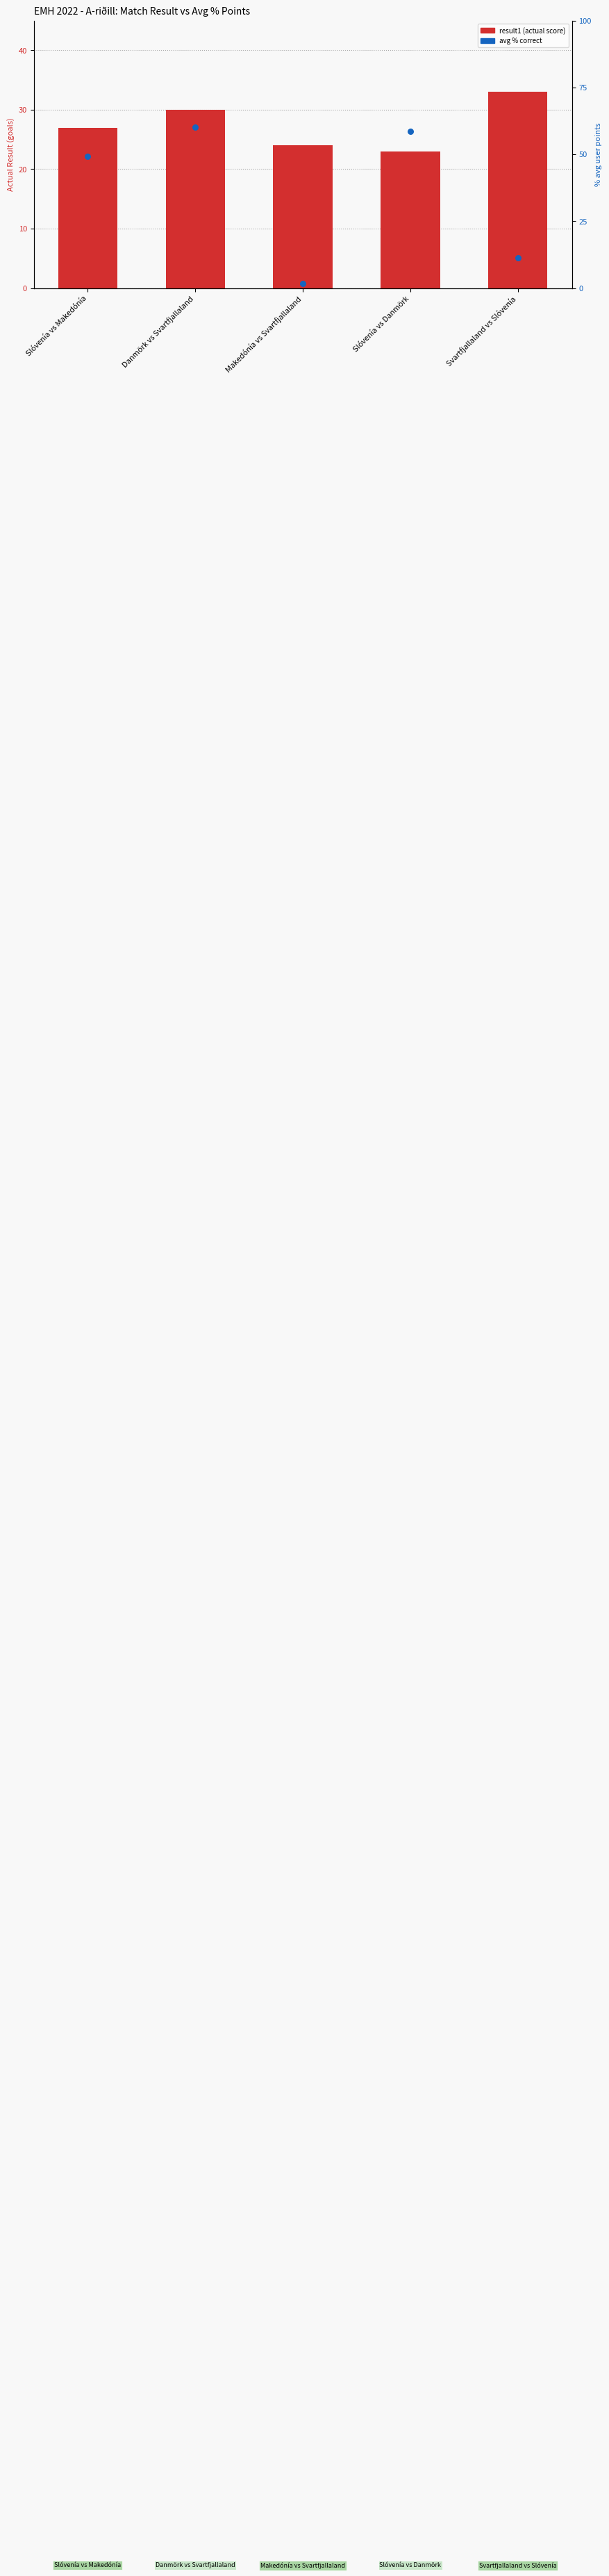

Which series has the largest Y range (max minus min)?

percentage